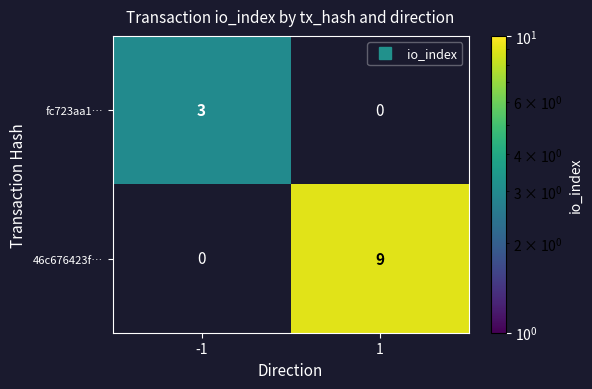

Between -1 and 1, which is larger?

1